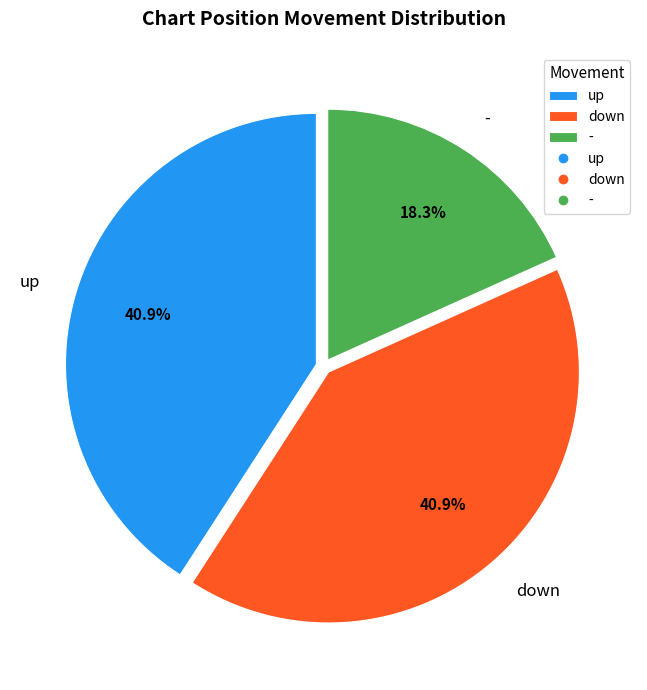

To the nearest percent, what percentage of the pie is up?

41%